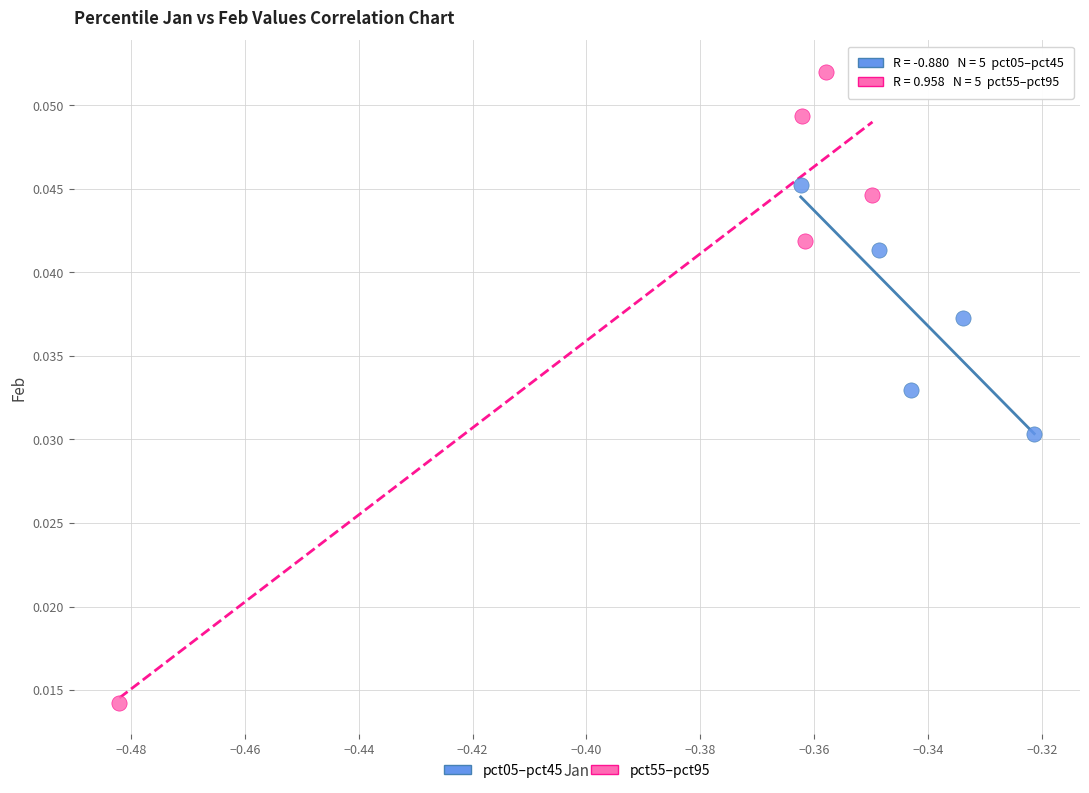

Which series has the largest Y range (max minus min)?

pct55–pct95